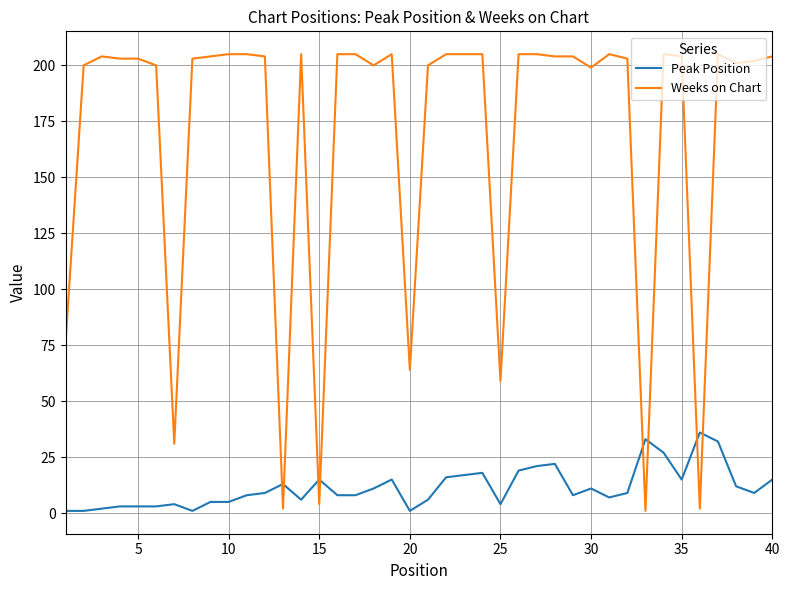

True or false: Peak Position and Weeks on Chart cross at least once.

True